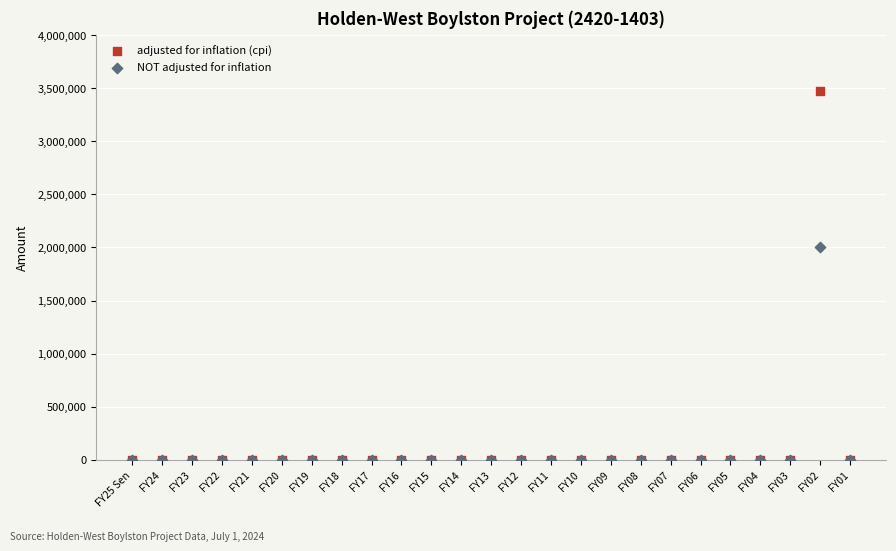

Across all series, what Y value is closest to 1736579?

2000000